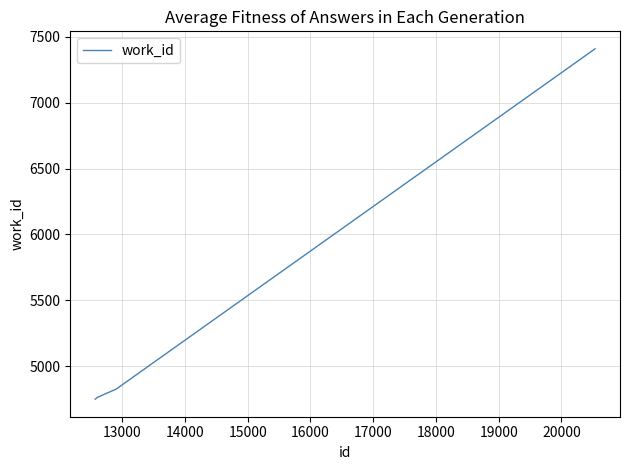

What is the greatest value displayed?

7409